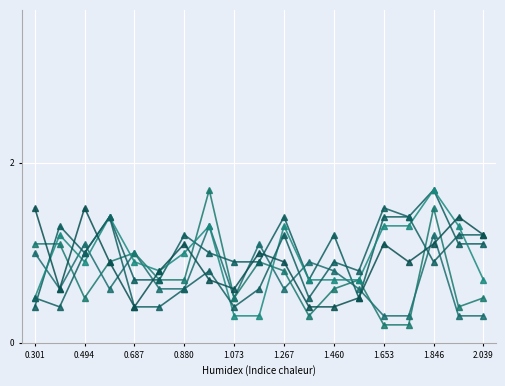

How many series are shown in this chart?

6